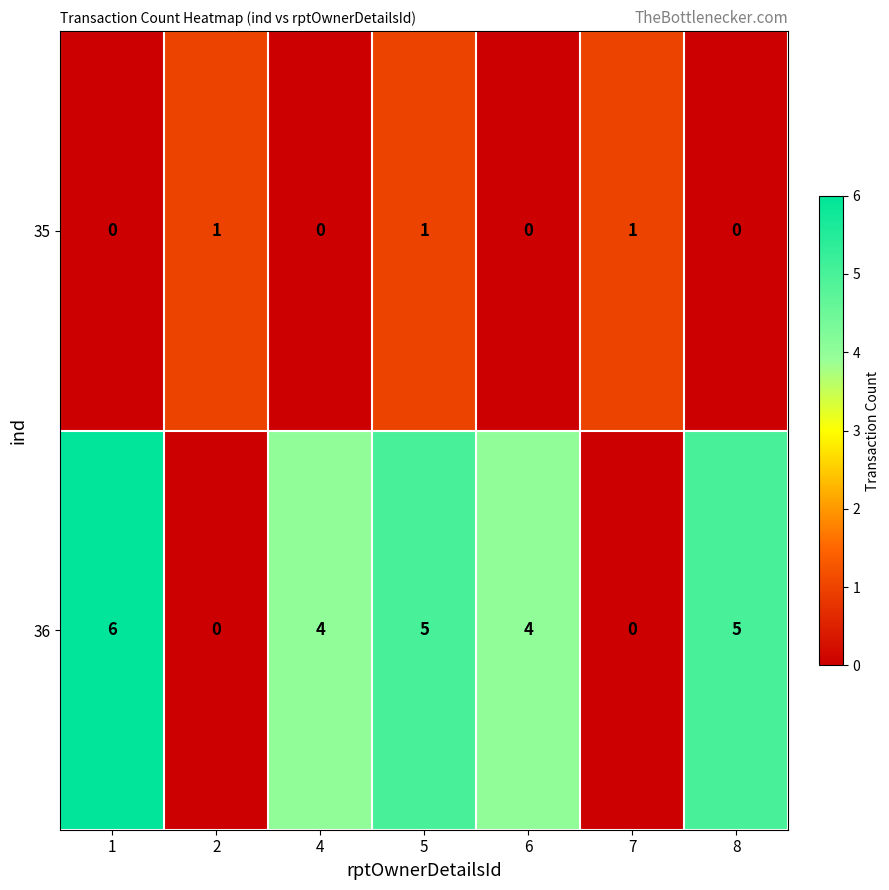

Rank the series at 2 from lowest to highest value.

36, 35